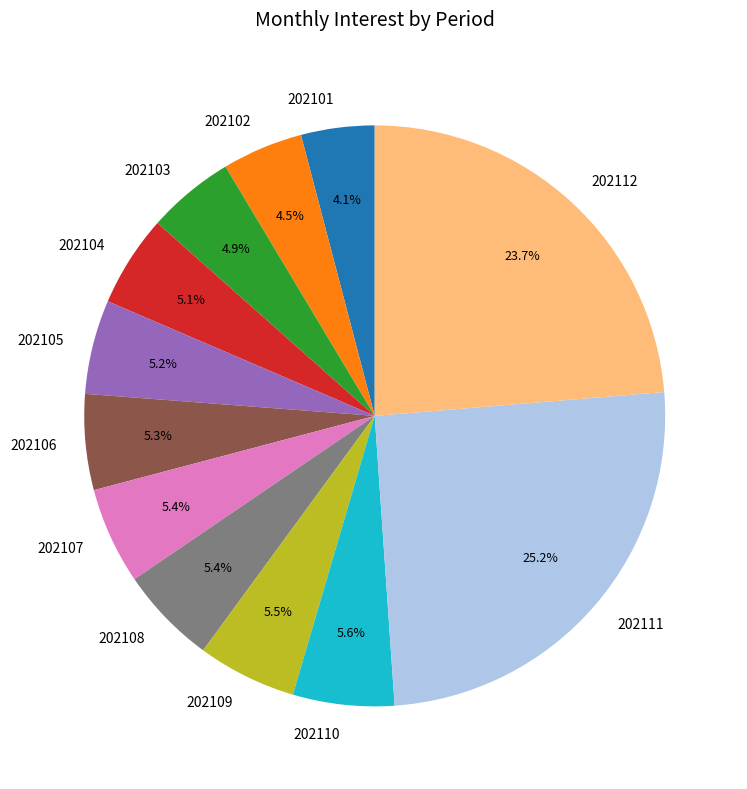

To the nearest percent, what is the combined percentage of 202105 and 202112?

29%